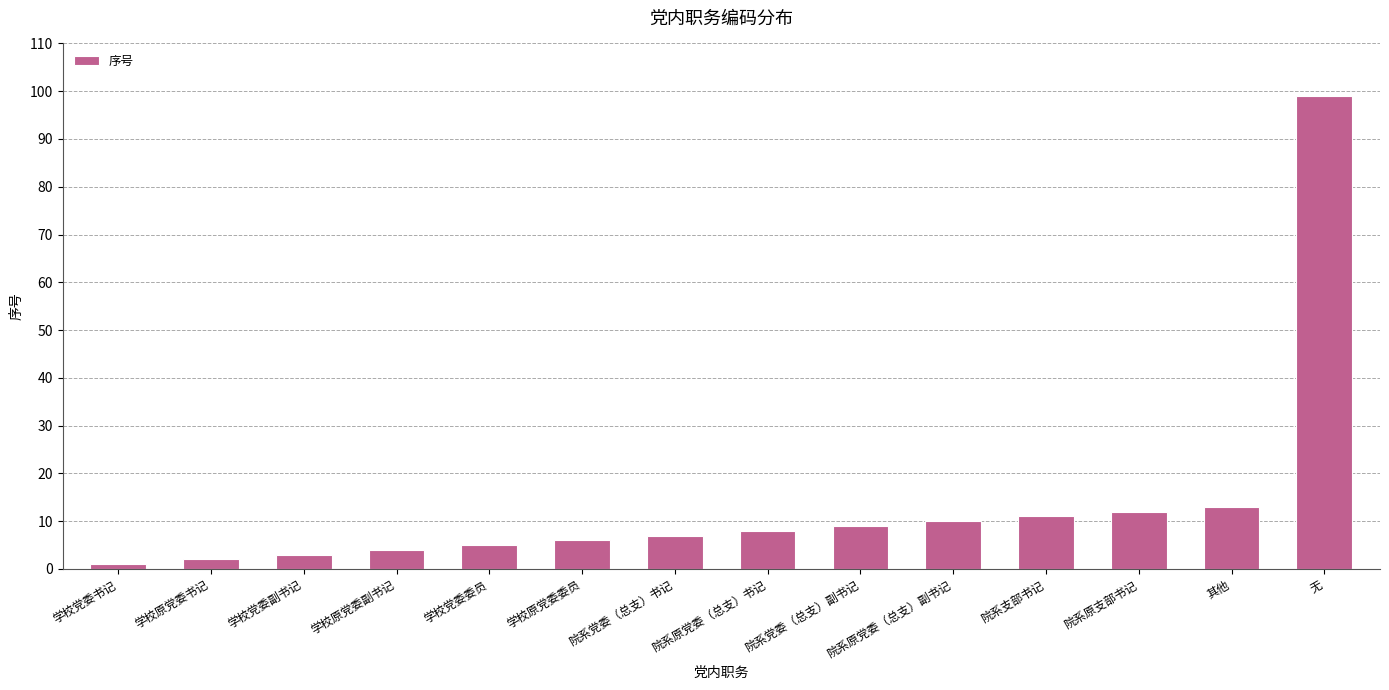

Are the bars horizontal?

No